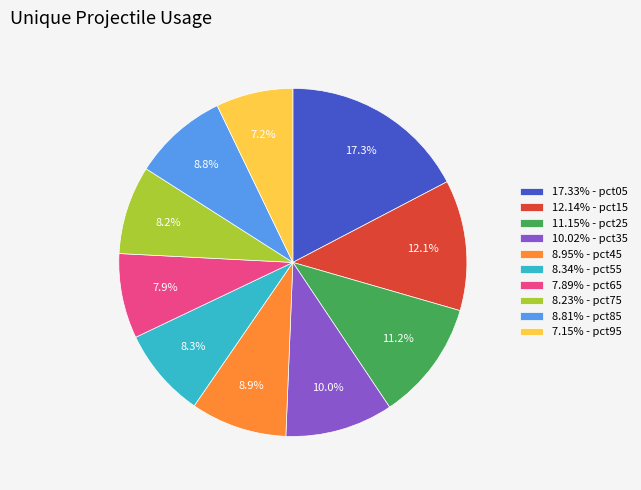

Approximately how many times larger is the value at 8.81% - pct85 compared to 17.33% - pct05?

0.5